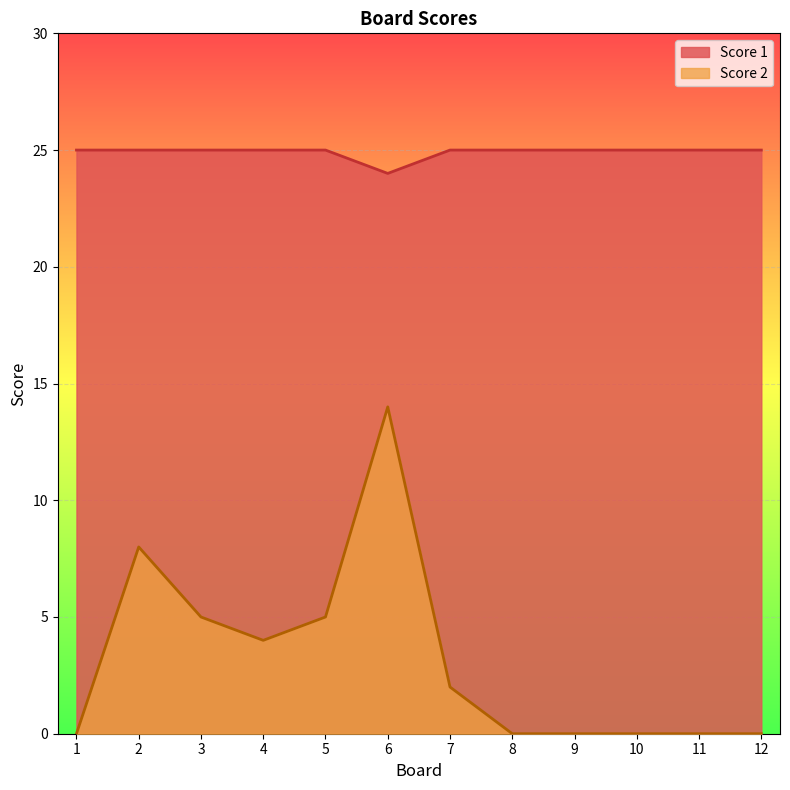

How many distinct data groups are displayed?

2